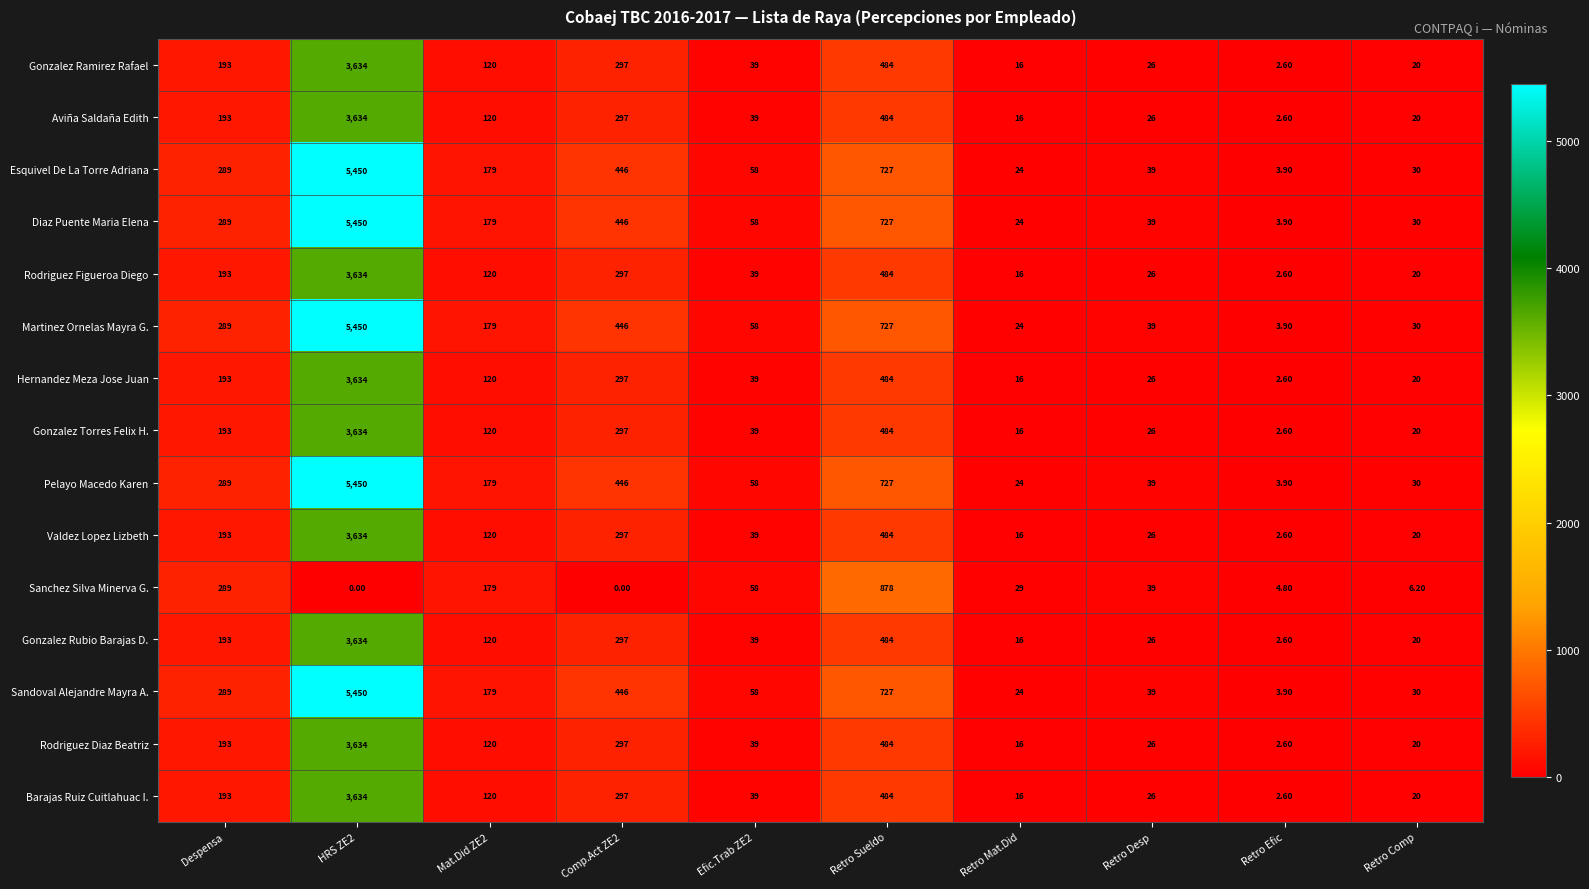

What is the greatest value displayed?

5450.0